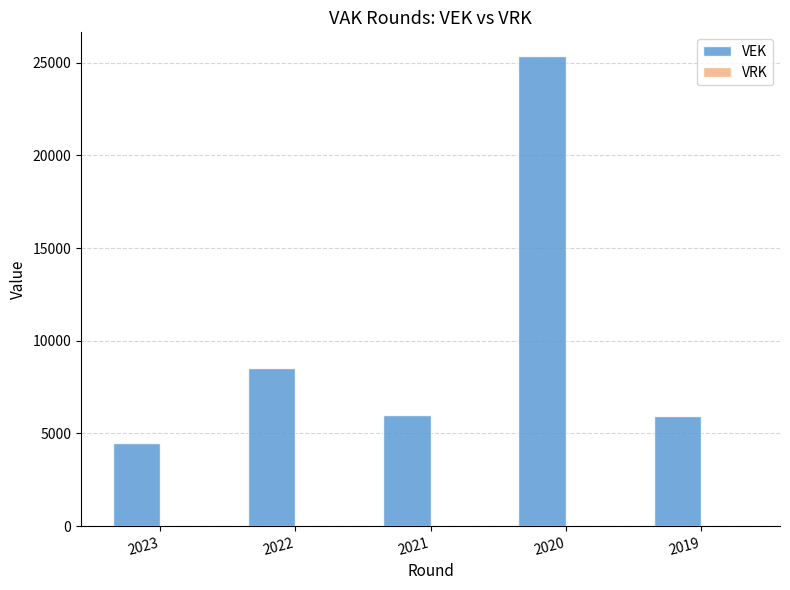

Approximately how many times larger is the value at 2022 compared to 2021?

1.4